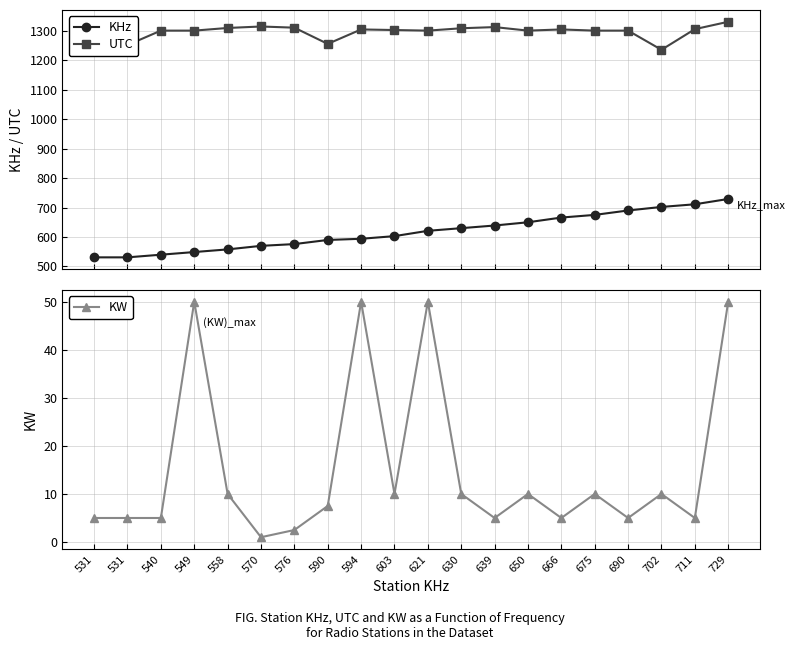

How many values in the KW series are below 10?

10